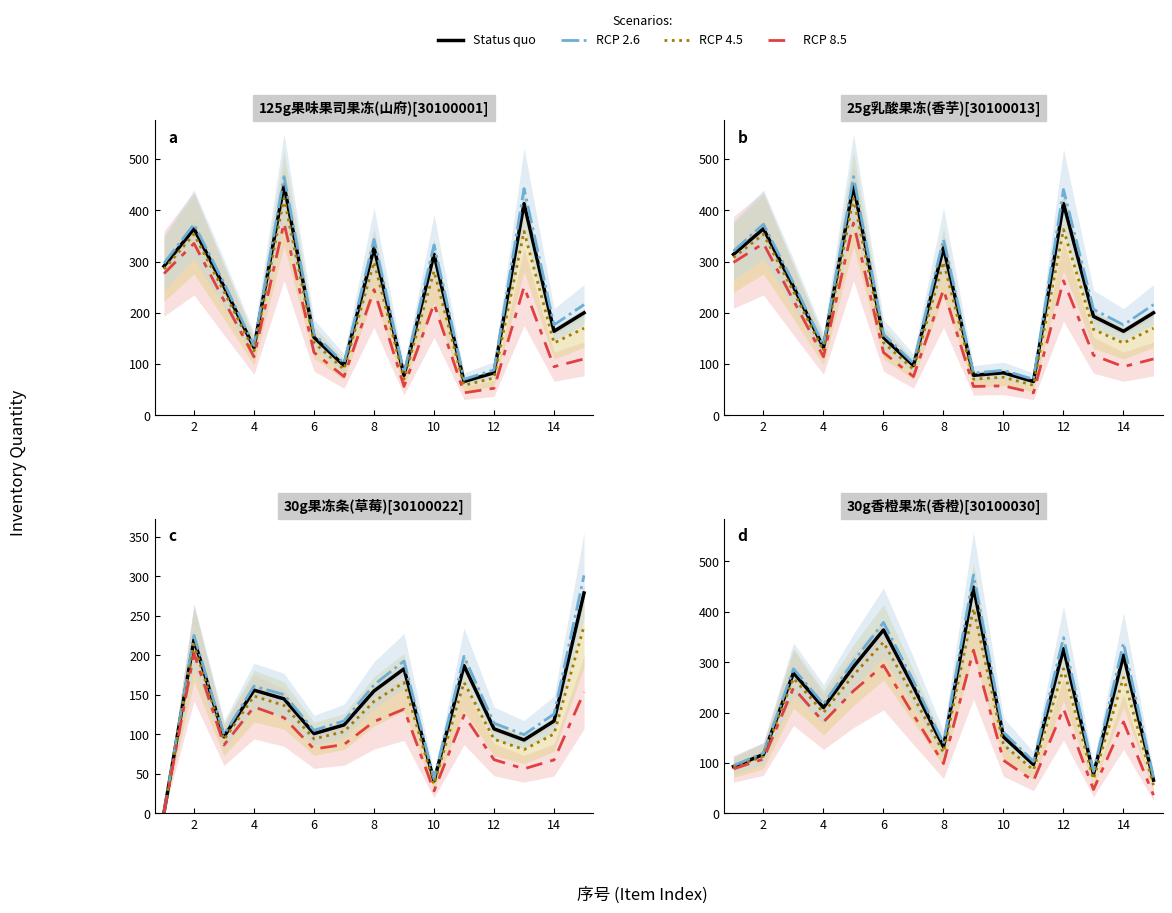

What is the difference between the second highest and minimum values in the RCP 2.6 series?

307.8